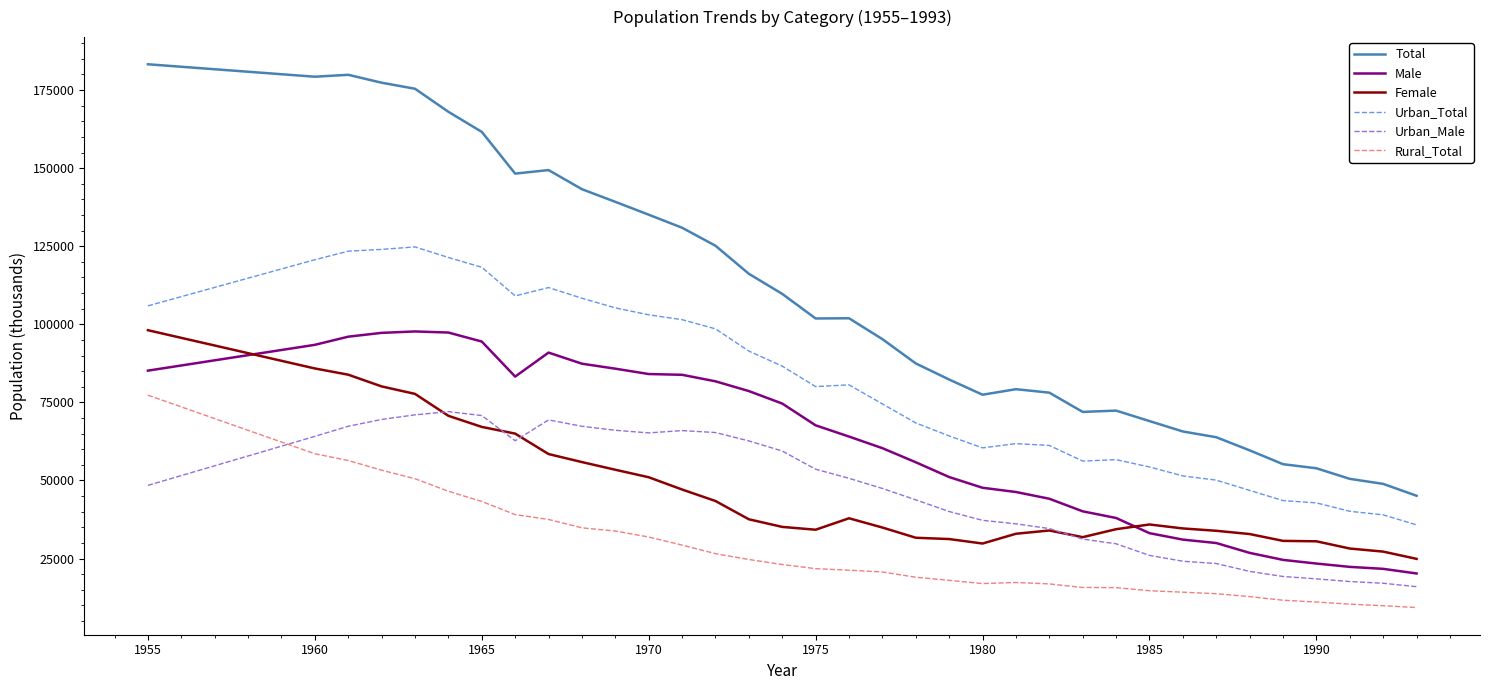

True or false: Total and Urban_Total intersect in this chart.

False